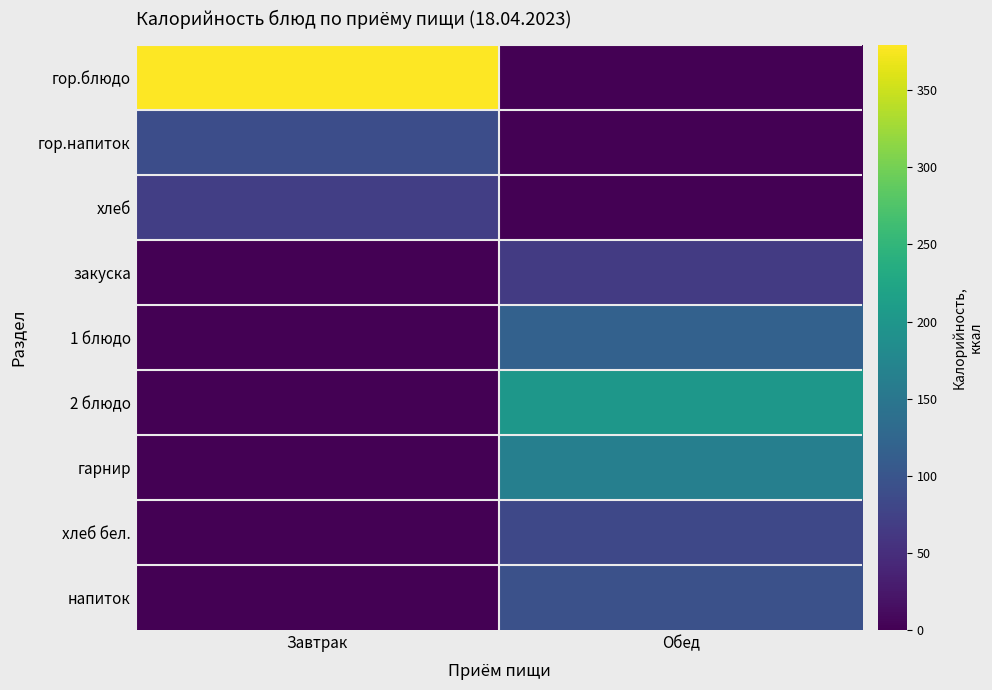

Which series has the widest spread of values?

гор.блюдо